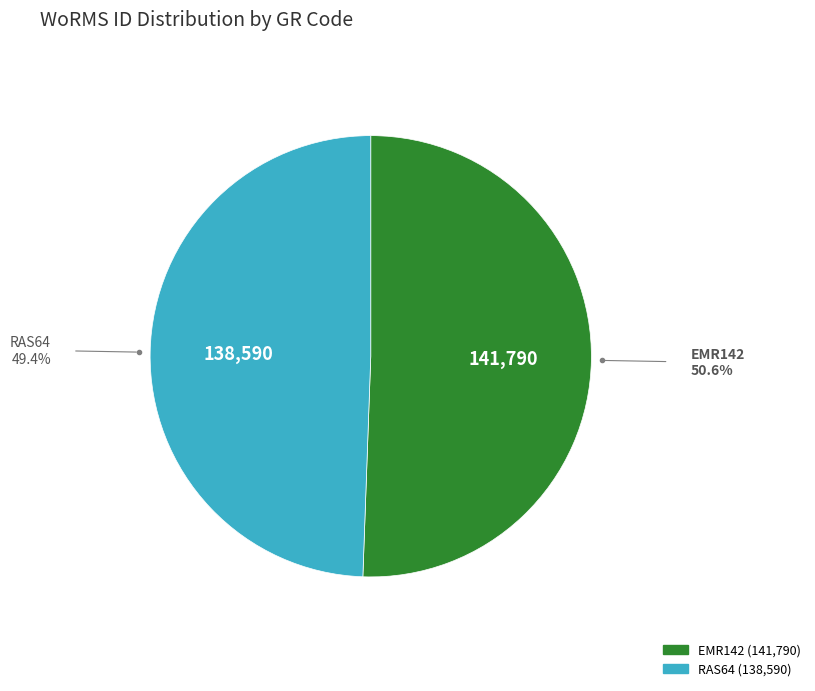

Is RAS64 the majority of the pie?

No